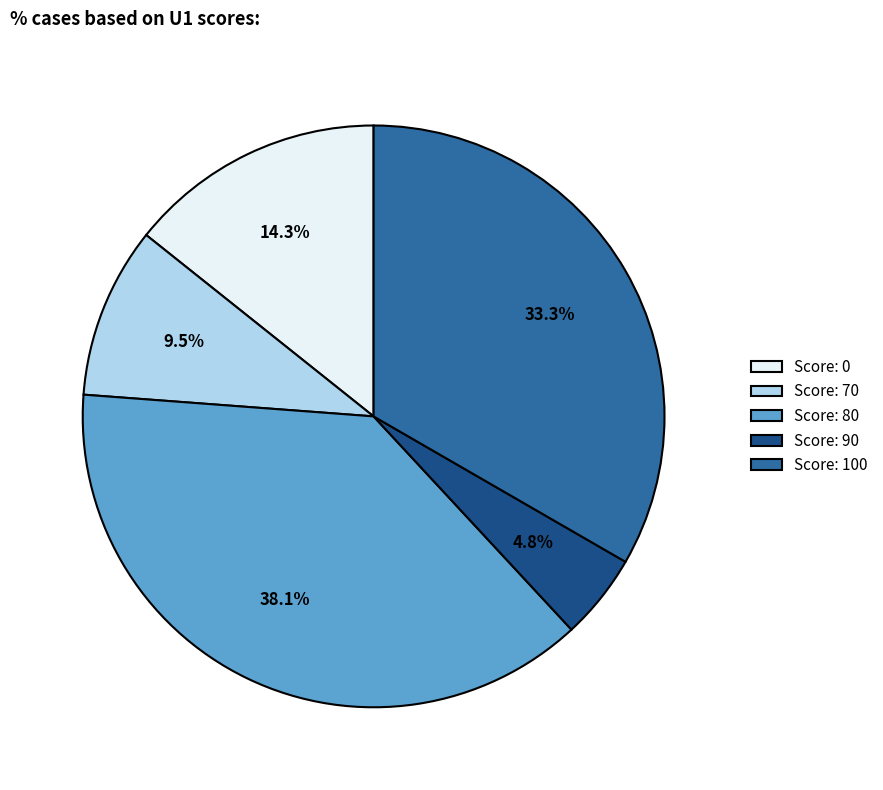

Does any single category account for the majority?

No